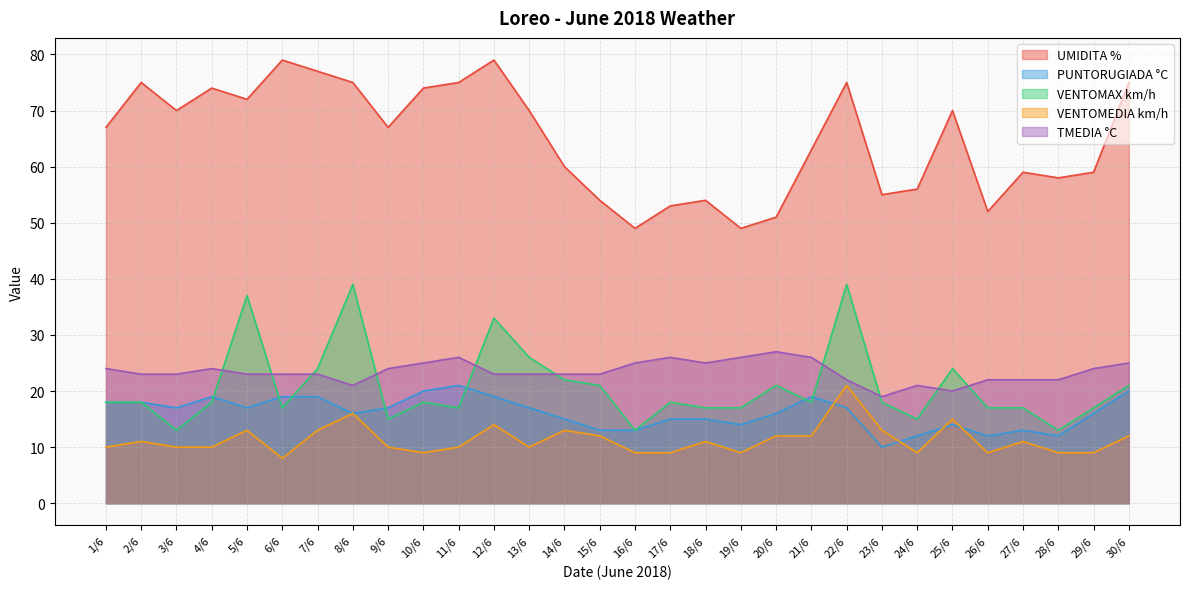

At which label does PUNTORUGIADA °C reach its minimum?

23/6